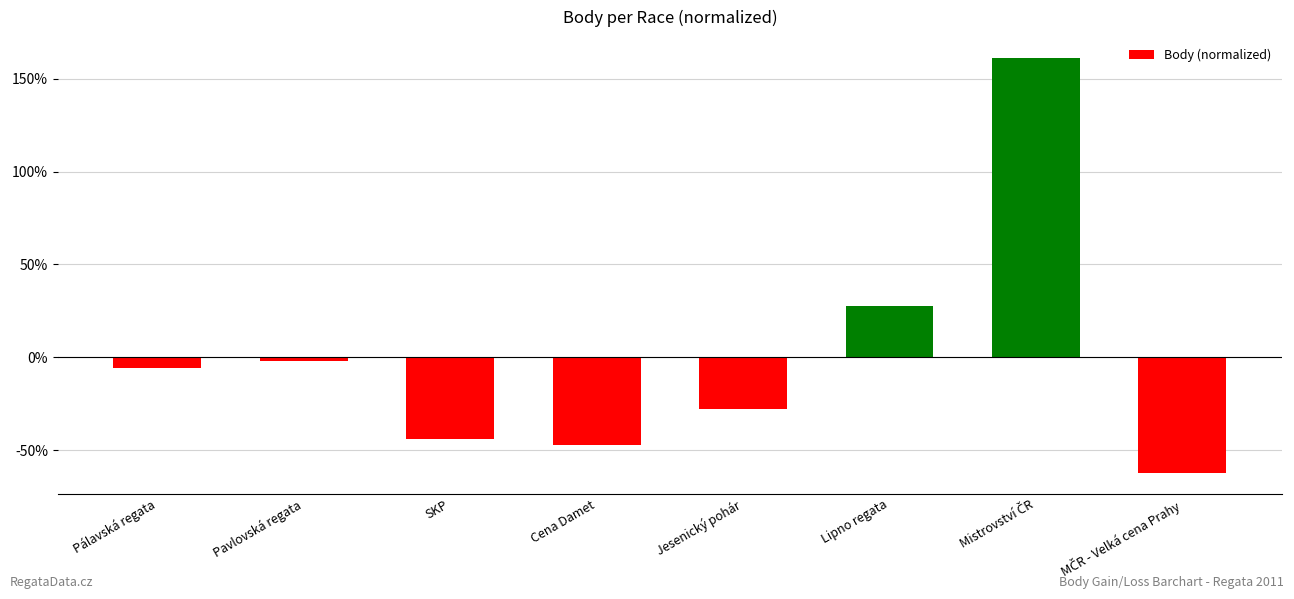

Which has a higher value, SKP or Pavlovská regata?

Pavlovská regata